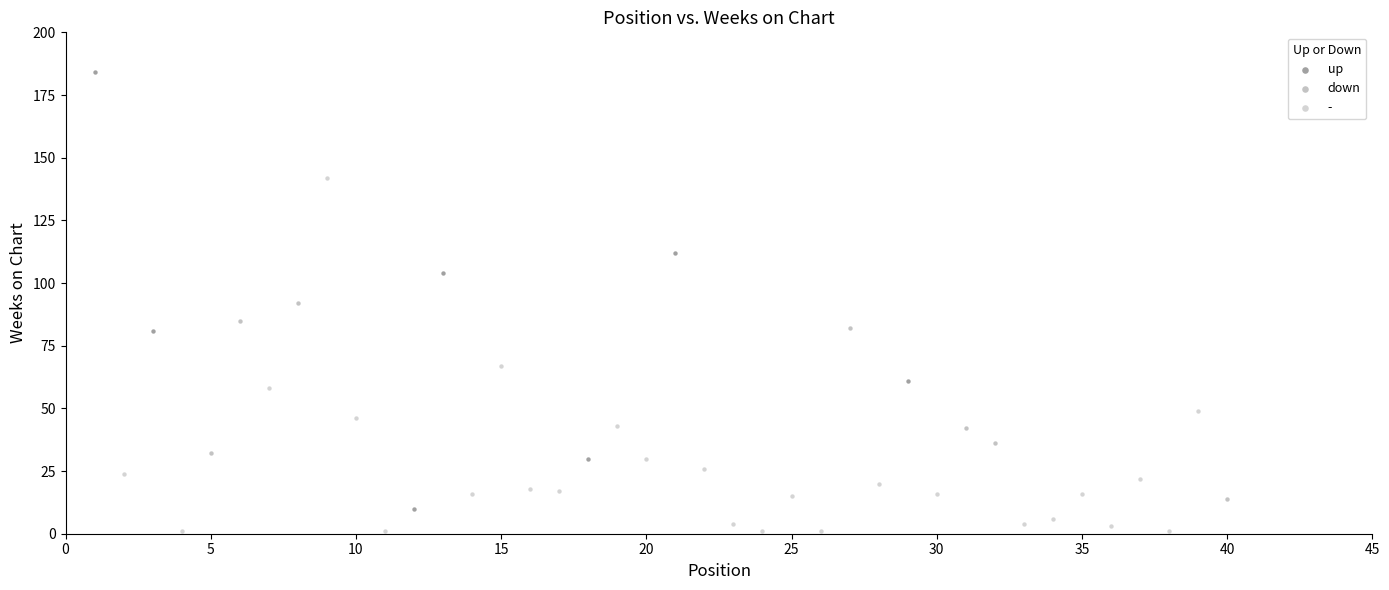

Which series contains the highest Y value?

up